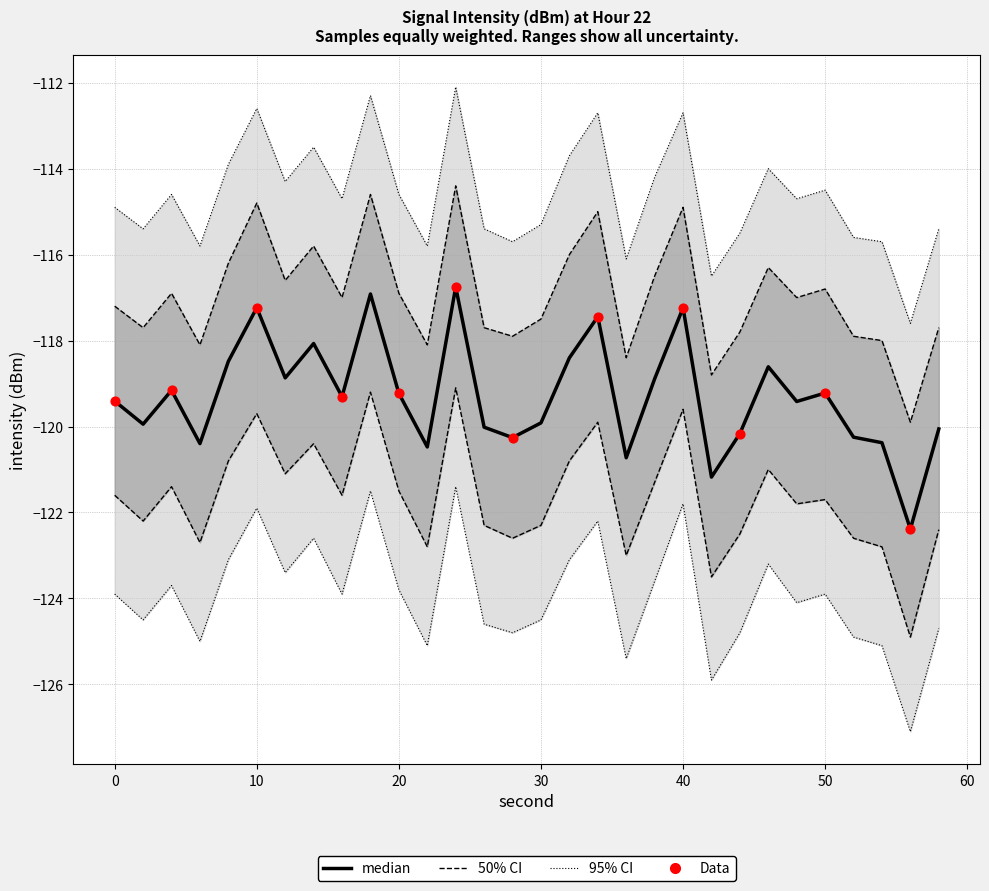

What is the change in value from 44 to 48?

+0.7